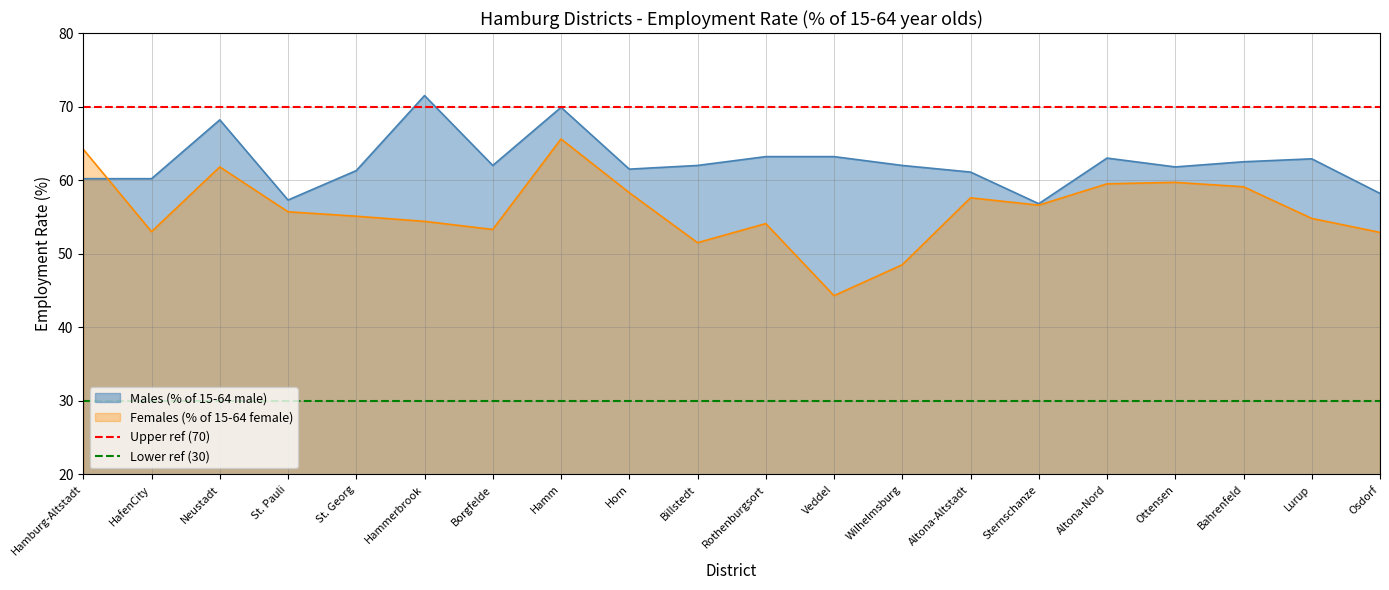

Is it true that Males (% of 15-64 male) equals 62.5 at Bahrenfeld?

True